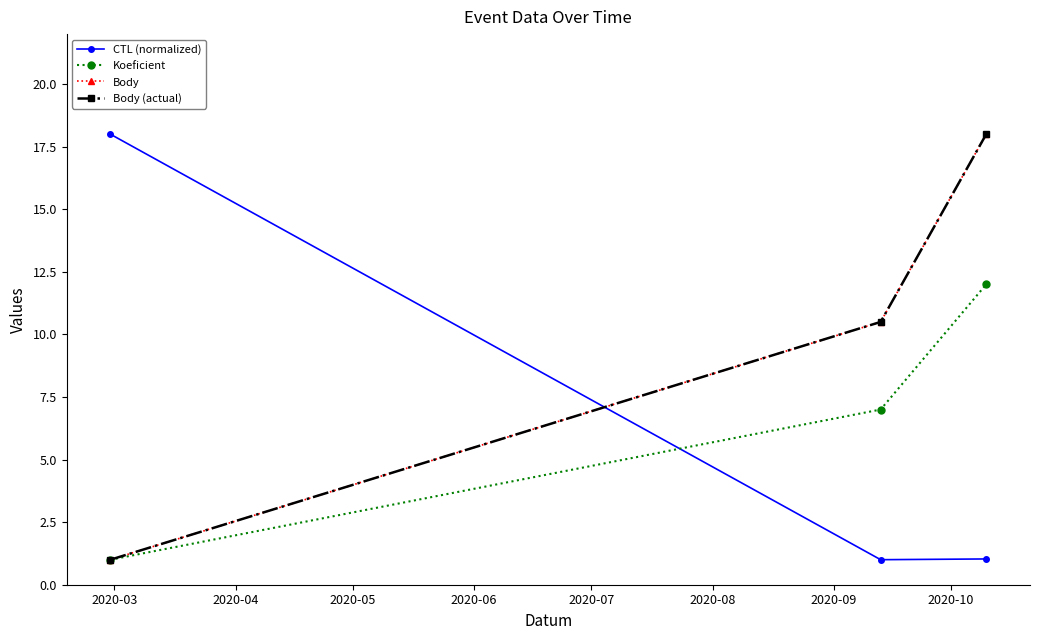

At how many categories does at least one series exceed 15?

2